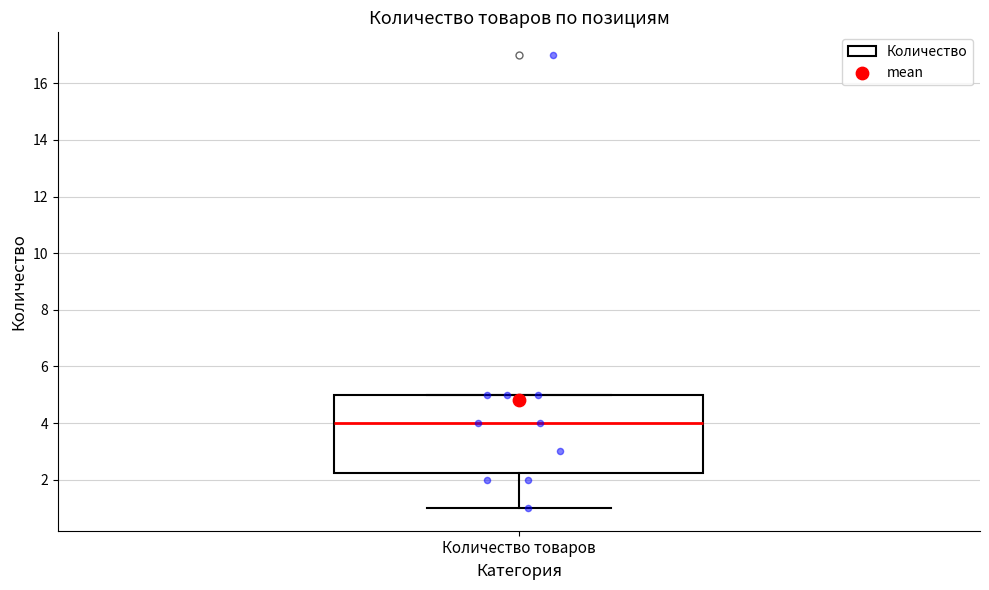

Read this box plot against the y-axis: the position of the median line, the range covered by the box, and the ends of both whiskers. The values are not printed on the chart, so give them approximately, as read against the axis.

median 4.0, box 2.2 to 5.0, whiskers 1.0 to 5.0